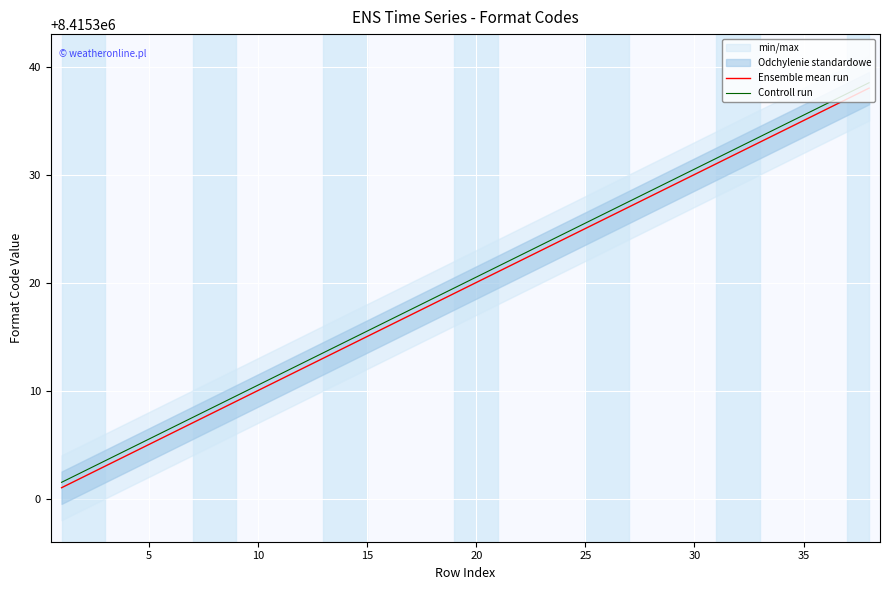

Reading right to left, extract all data points from this chart.

Ensemble mean run: 8415338.0	8415337.0	8415336.0	8415335.0	8415334.0	8415333.0	8415332.0	8415331.0	8415330.0	8415329.0	8415328.0	8415327.0	8415326.0	8415325.0	8415324.0	8415323.0	8415322.0	8415321.0	8415320.0	8415319.0	8415318.0	8415317.0	8415316.0	8415315.0	8415314.0	8415313.0	8415312.0	8415311.0	8415310.0	8415309.0	8415308.0	8415307.0	8415306.0	8415305.0	8415304.0	8415303.0	8415302.0	8415301.0
Controll run: 8415338.5	8415337.5	8415336.5	8415335.5	8415334.5	8415333.5	8415332.5	8415331.5	8415330.5	8415329.5	8415328.5	8415327.5	8415326.5	8415325.5	8415324.5	8415323.5	8415322.5	8415321.5	8415320.5	8415319.5	8415318.5	8415317.5	8415316.5	8415315.5	8415314.5	8415313.5	8415312.5	8415311.5	8415310.5	8415309.5	8415308.5	8415307.5	8415306.5	8415305.5	8415304.5	8415303.5	8415302.5	8415301.5